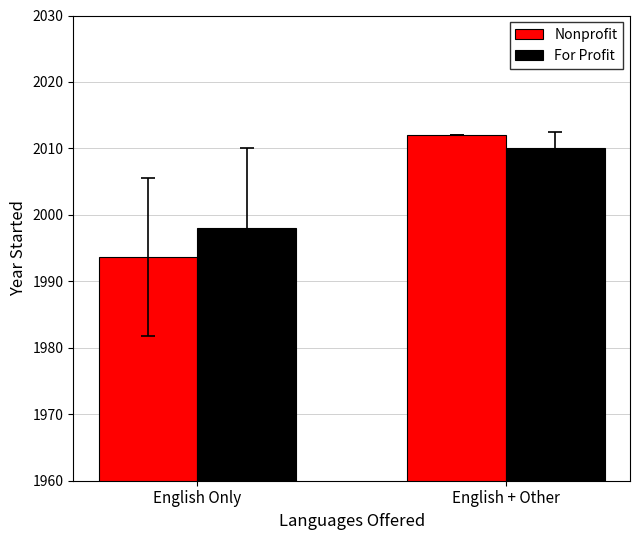

The value of For Profit at English Only is 1998.0. True or false?

True